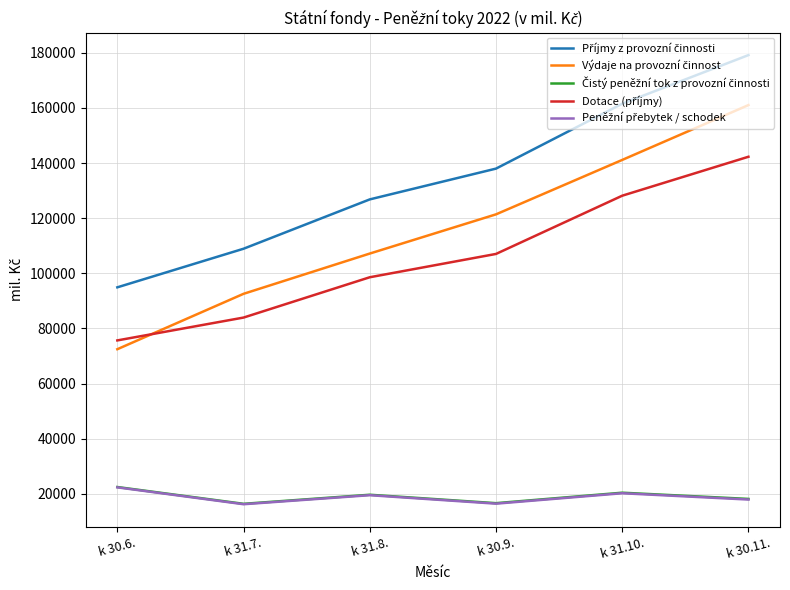

What is the maximum value shown in the chart?

179175.1